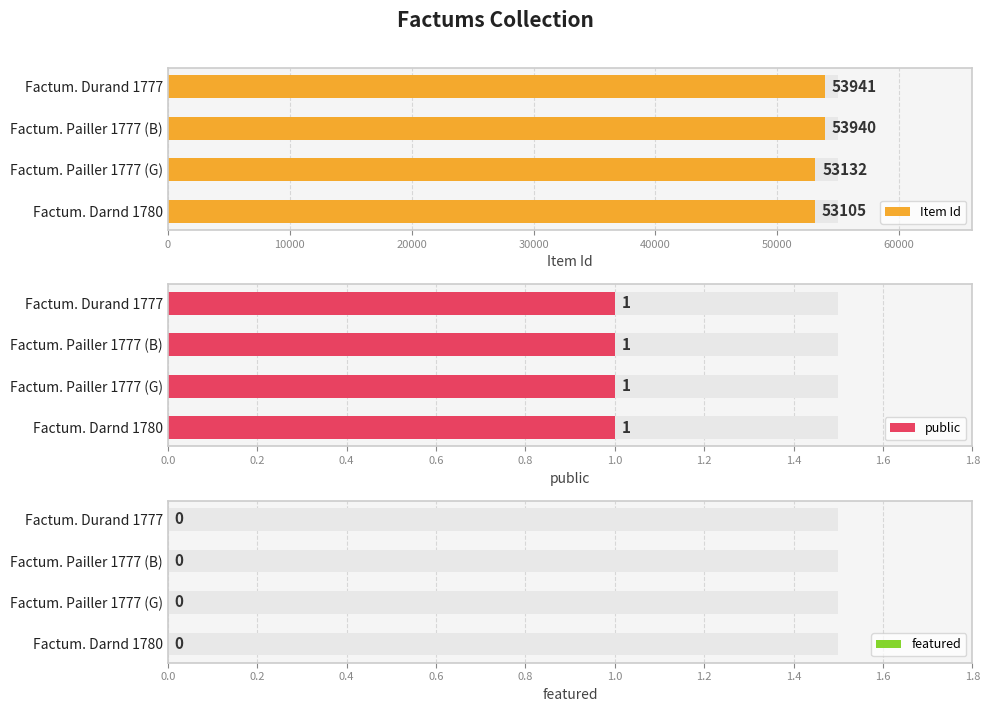

List the series in order of their peak value, highest first.

Item Id, public, featured